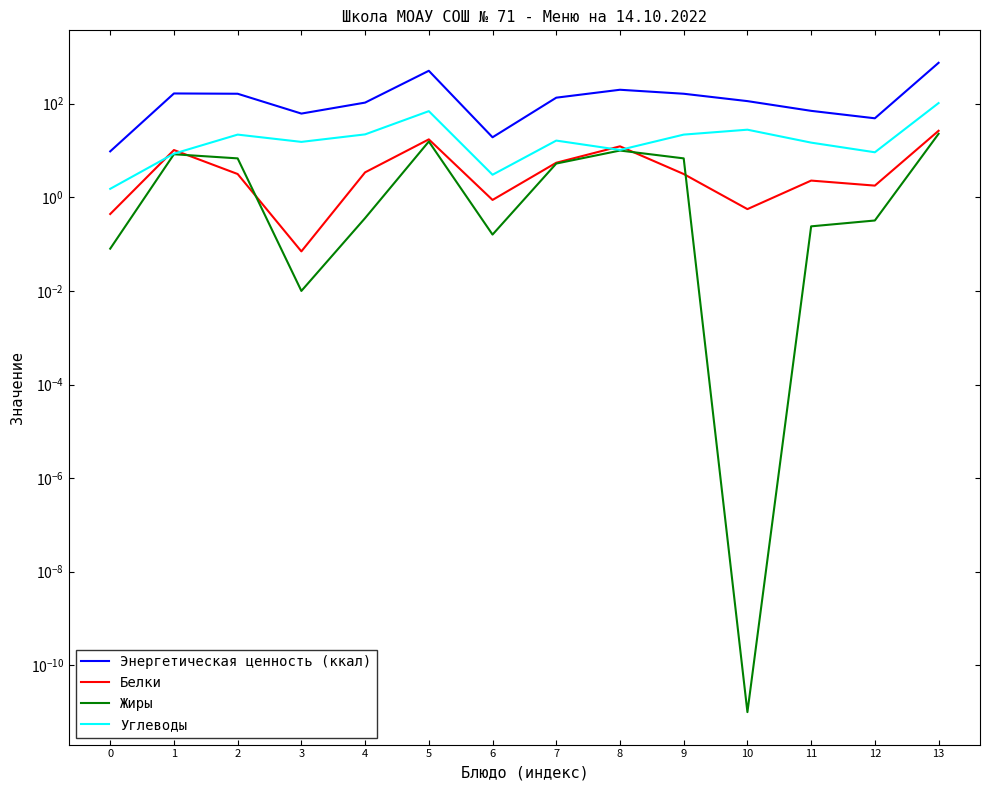

Is this an area chart (filled region under the line)?

No